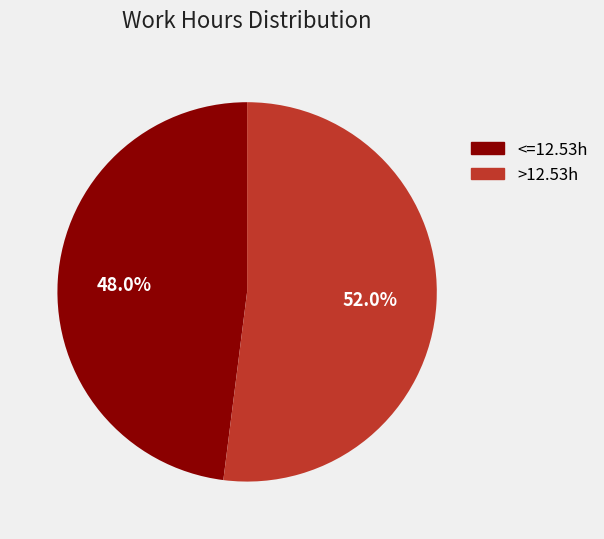

Is there any slice that represents more than half of the pie?

Yes